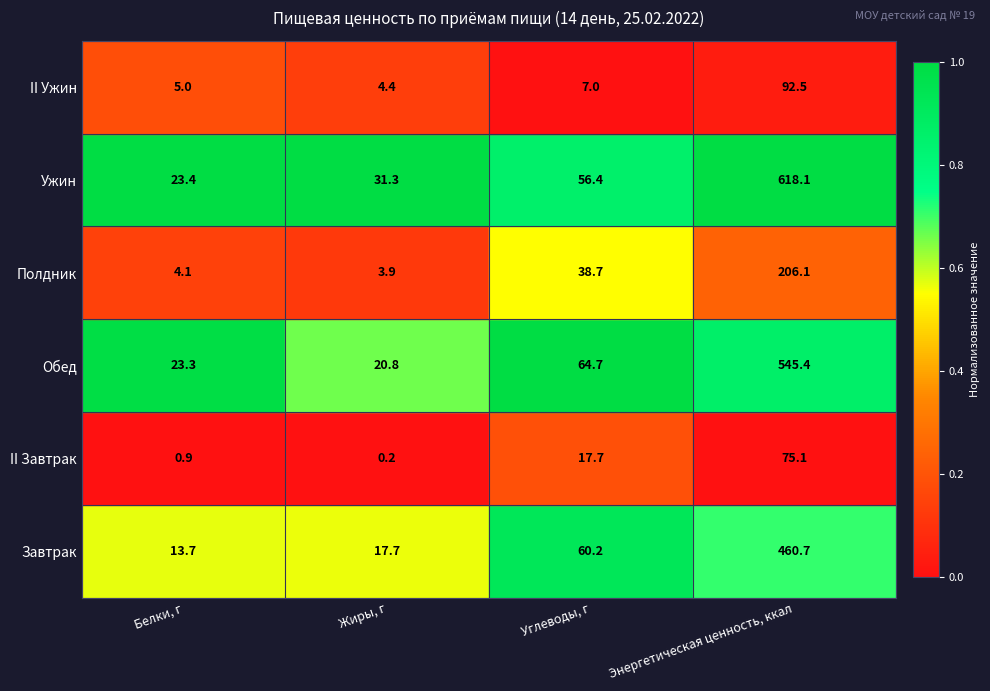

Which series has the widest spread of values?

Ужин